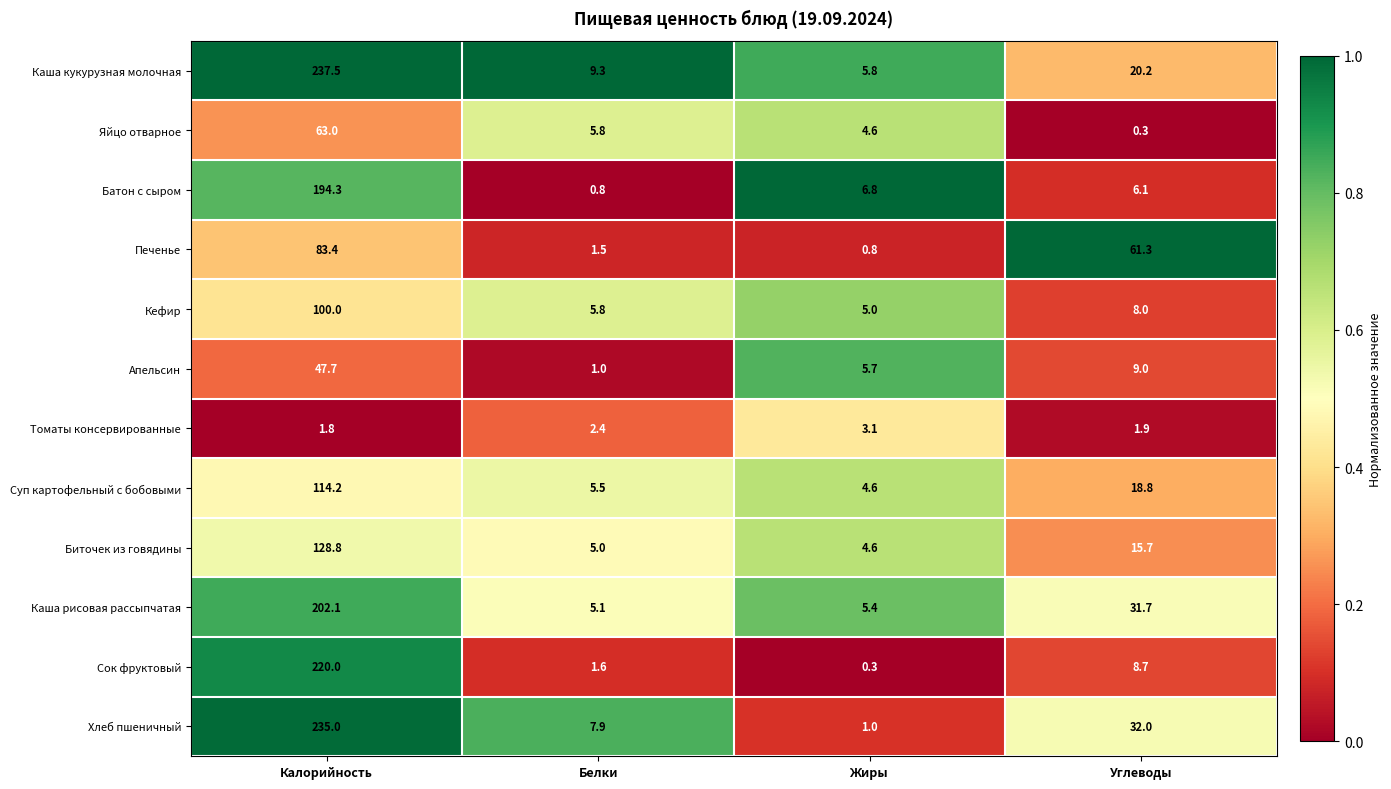

What is the maximum value shown in the chart?

237.5